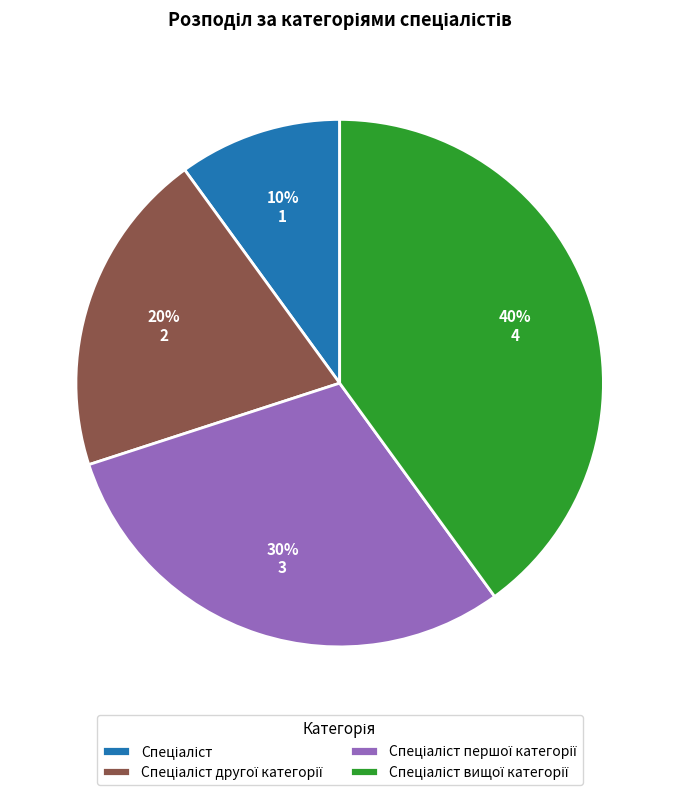

How many segments does this pie chart have?

4